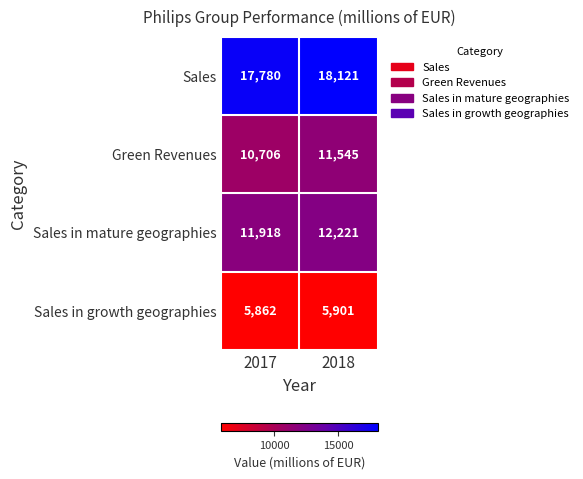

Where is Sales in growth geographies nearest to the value 5881?

2017